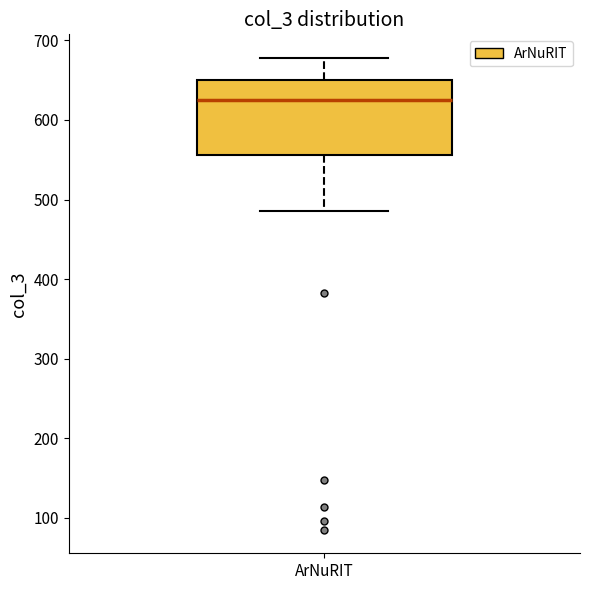

Where does the lower whisker of the box for ArNuRIT end on the y-axis? The values are not printed on the chart, so give them approximately, as read against the axis.

490